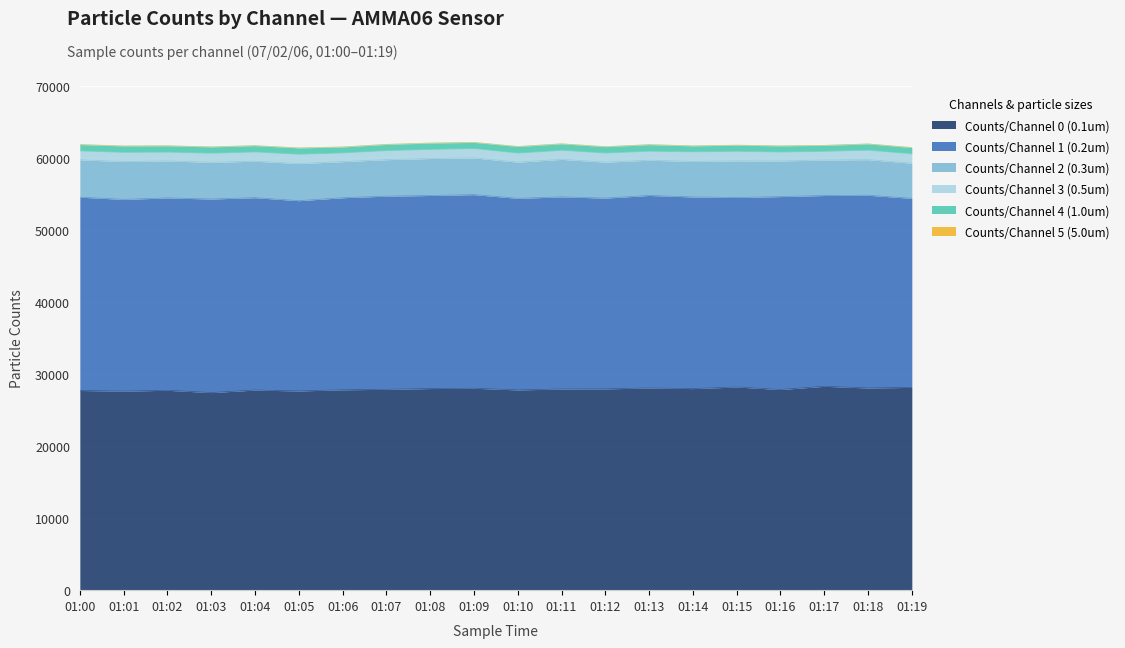

What are all the series names shown in the legend?

Counts/Channel 0 (0.1um), Counts/Channel 1 (0.2um), Counts/Channel 2 (0.3um), Counts/Channel 3 (0.5um), Counts/Channel 4 (1.0um), Counts/Channel 5 (5.0um)